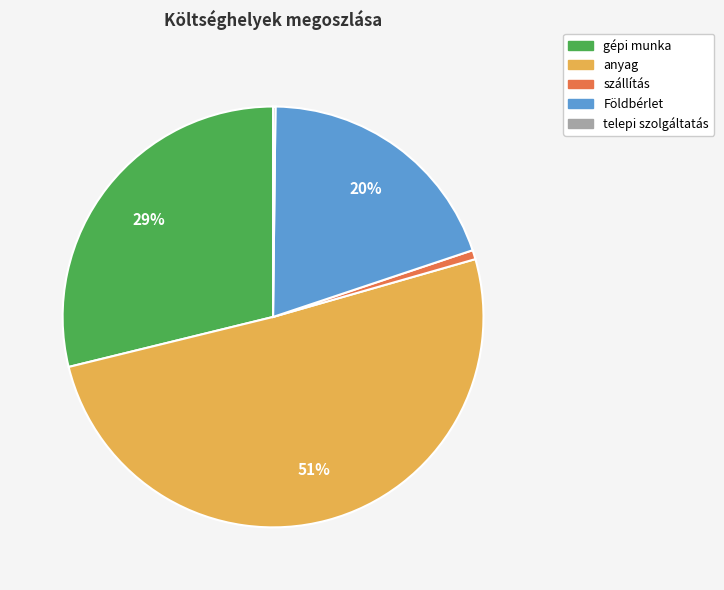

To the nearest percent, what is the difference between the largest and smallest slice percentages?

50%